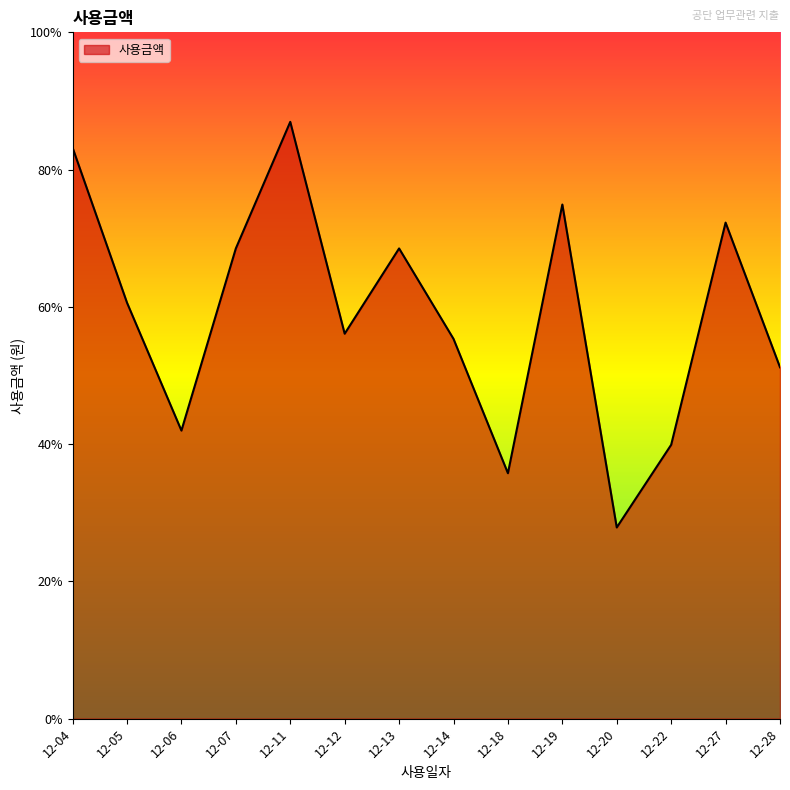

What value does the data have at 12-19, to the nearest 10?

199000